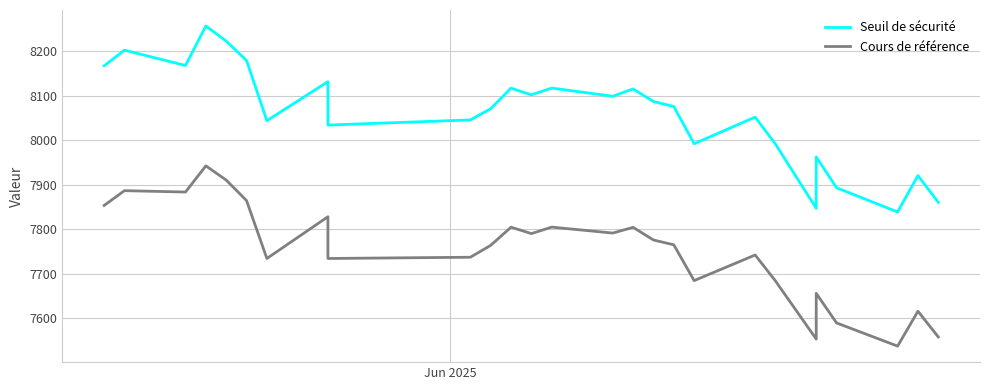

True or false: Seuil de sécurité and Cours de référence intersect in this chart.

False